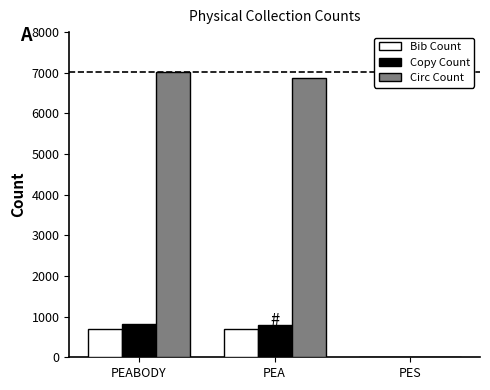

How many series are shown in this chart?

3